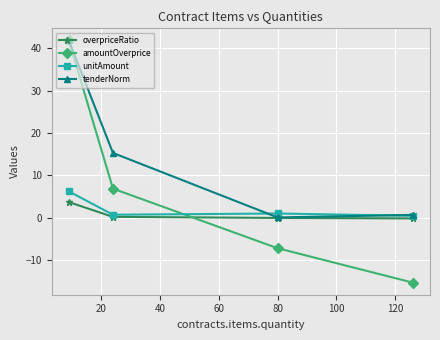

What is the value of the tenderNorm point at the 2nd from the left?

15.3